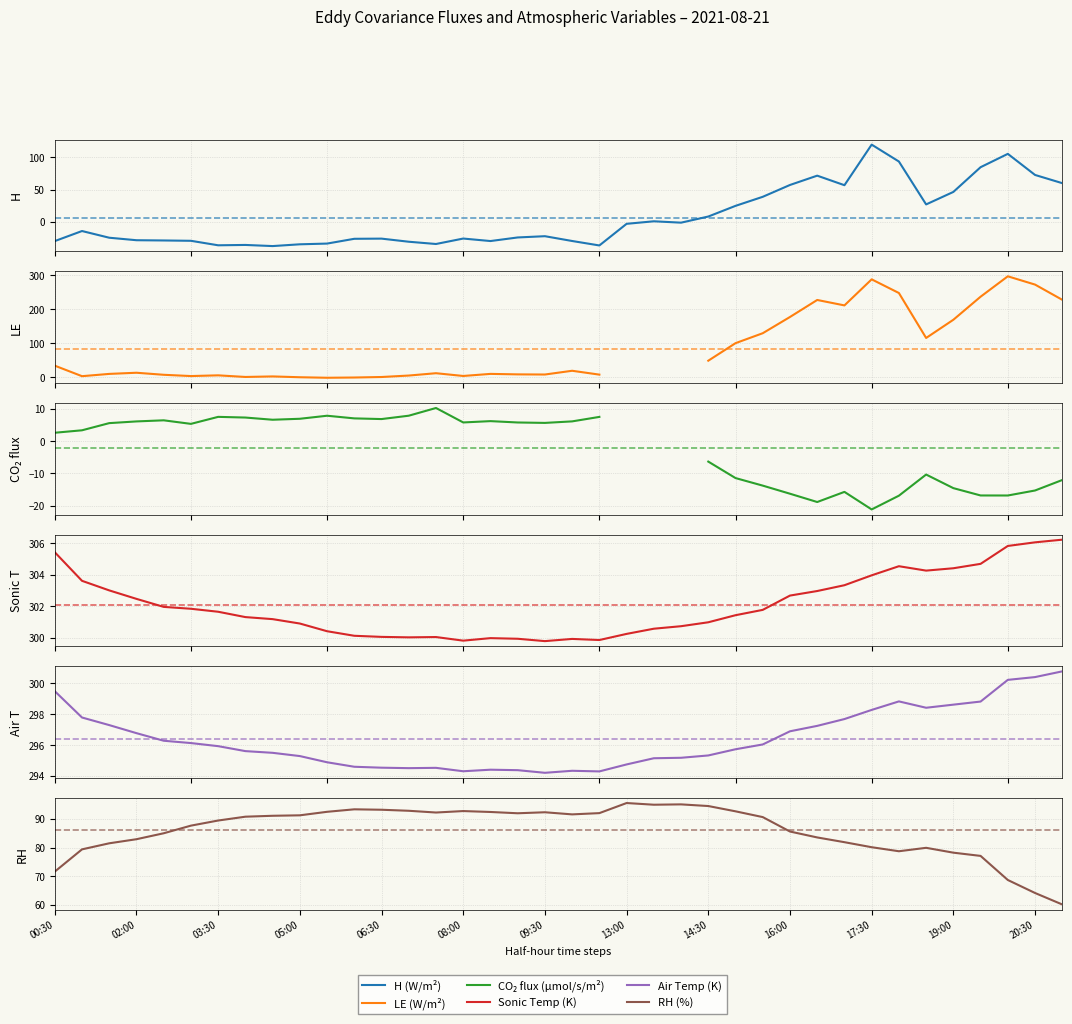

What is the value of the LE (W/m²) point at the 34th from the left?

169.0